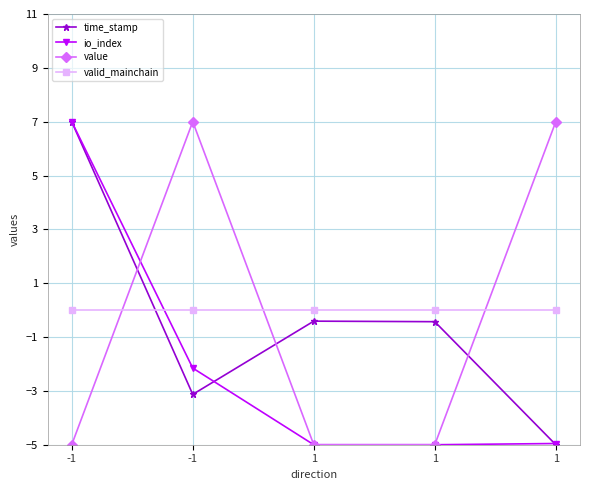

True or false: value has more than 0 interior local peaks.

True